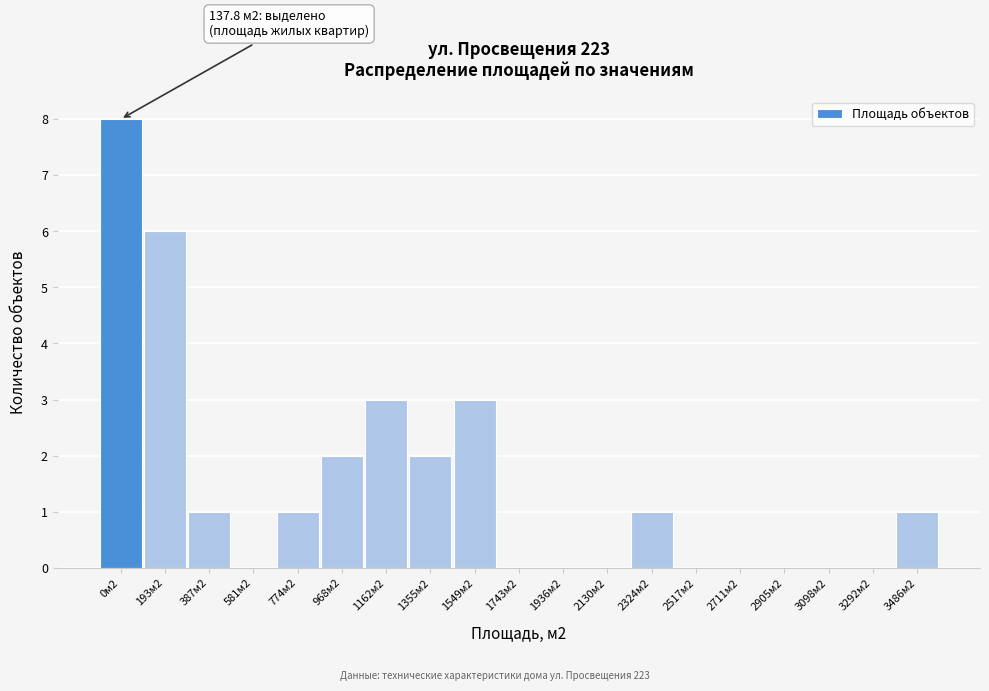

Reading left to right, what are all the values shown in this chart?

0м2=8	193м2=6	387м2=1	581м2=0	774м2=1	968м2=2	1162м2=3	1355м2=2	1549м2=3	1743м2=0	1936м2=0	2130м2=0	2324м2=1	2517м2=0	2711м2=0	2905м2=0	3098м2=0	3292м2=0	3486м2=1